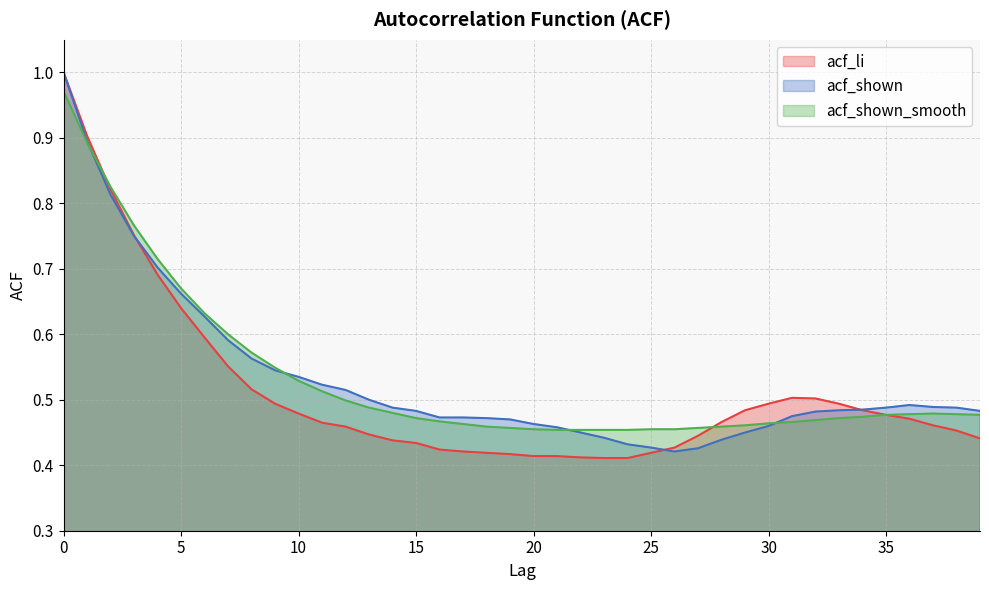

What is the total value across all series at 35?

1.4